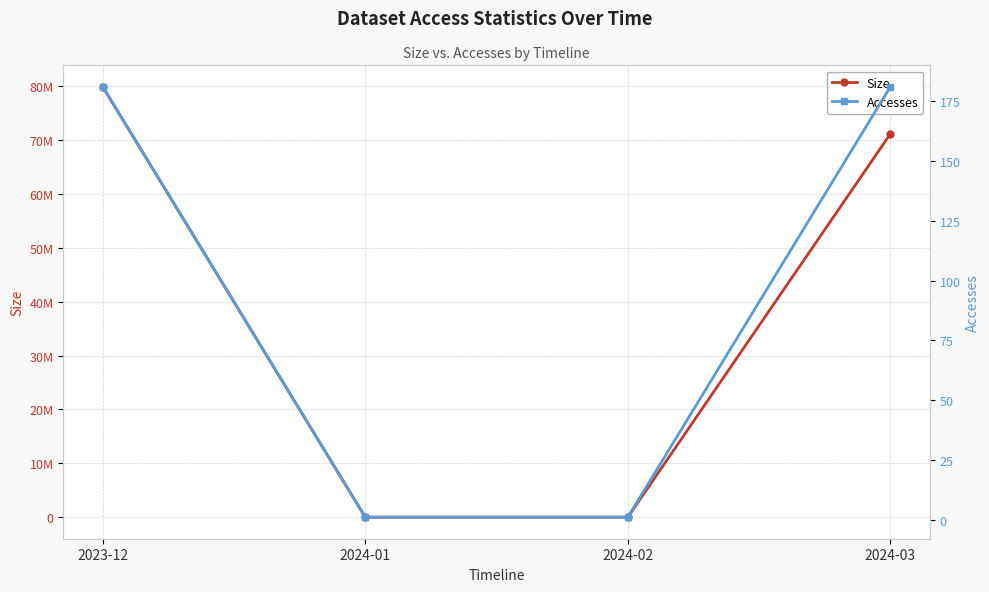

True or false: Accesses has more than 2 points higher than both neighbors.

False